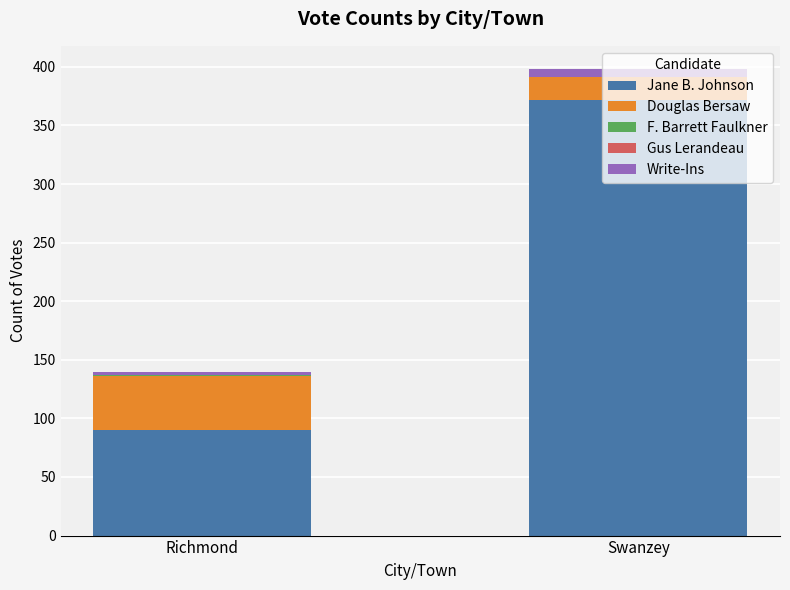

Which category has the highest value in the Jane B. Johnson series?

Swanzey